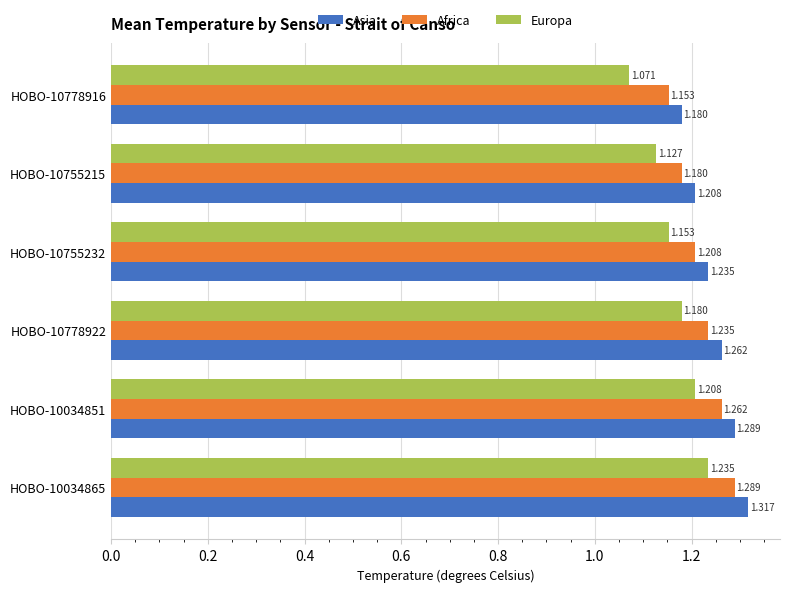

At which label does Africa reach its minimum?

HOBO-10778916